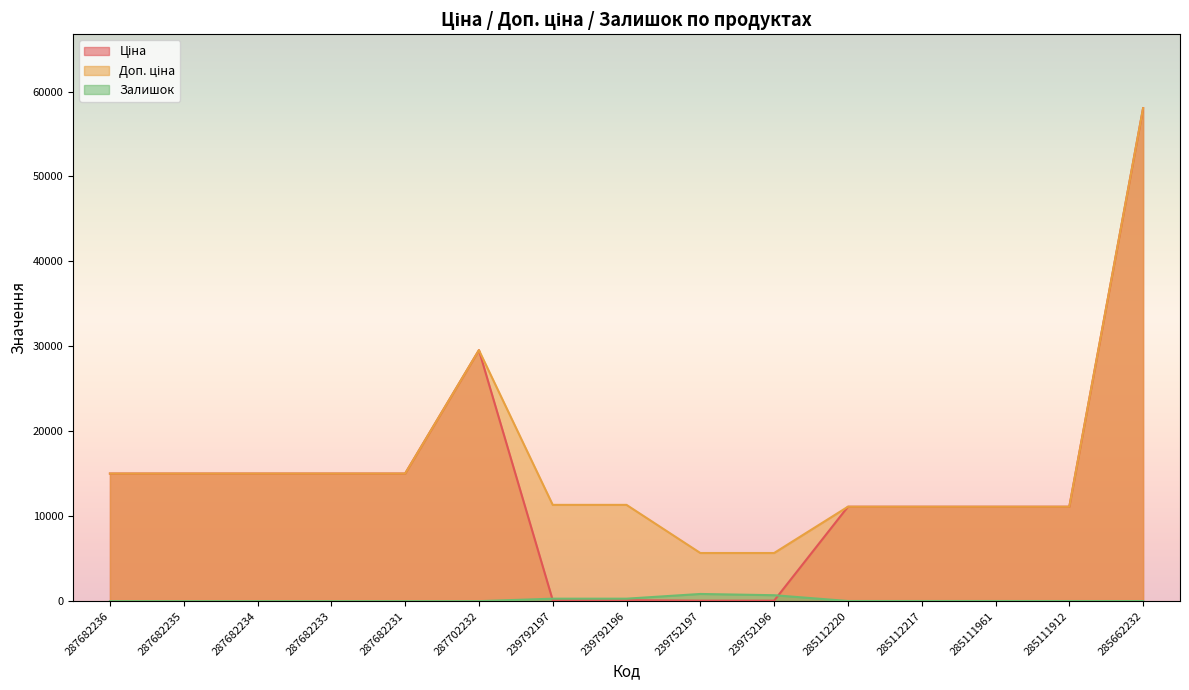

True or false: Залишок and Доп. ціна cross at least once.

False